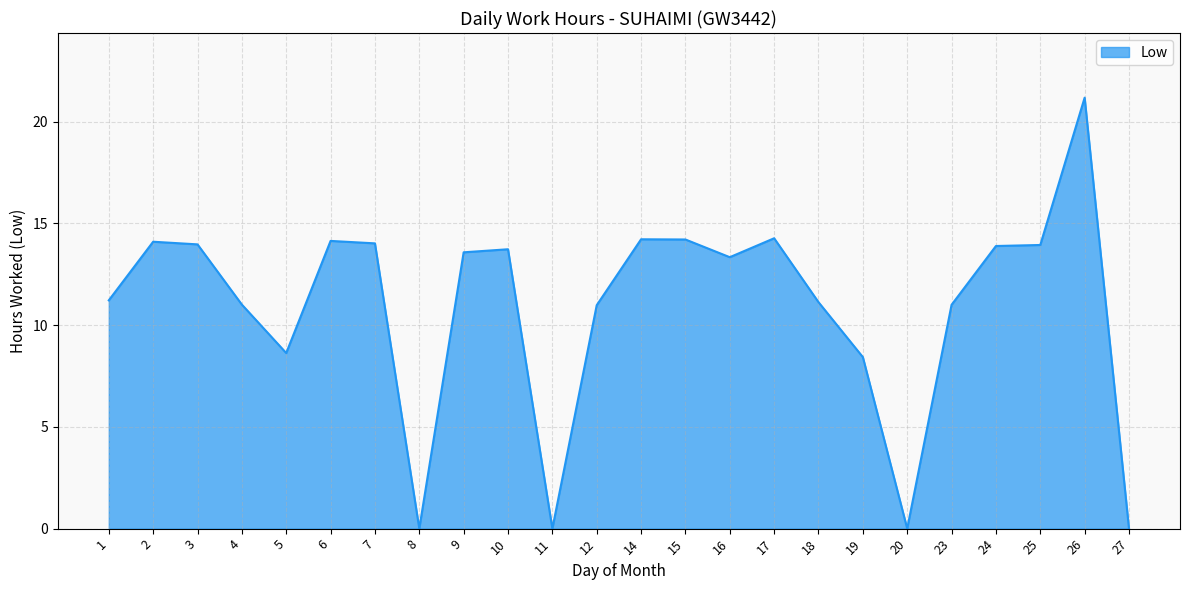

The value at 17 is 14.3. True or false?

True